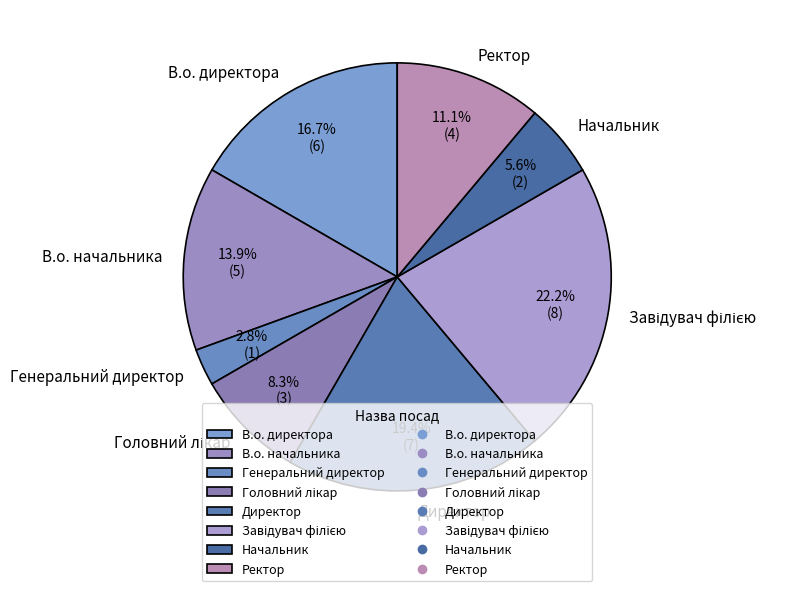

Which category has the smallest portion of the pie?

Генеральний директор